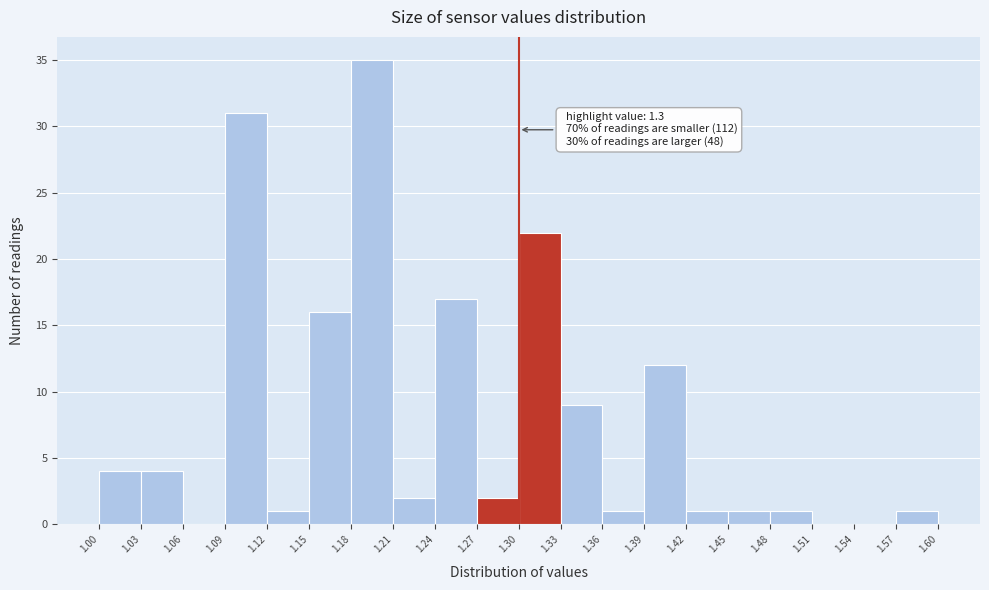

Over which range of the x-axis is the bar tallest?

1.18 to 1.21